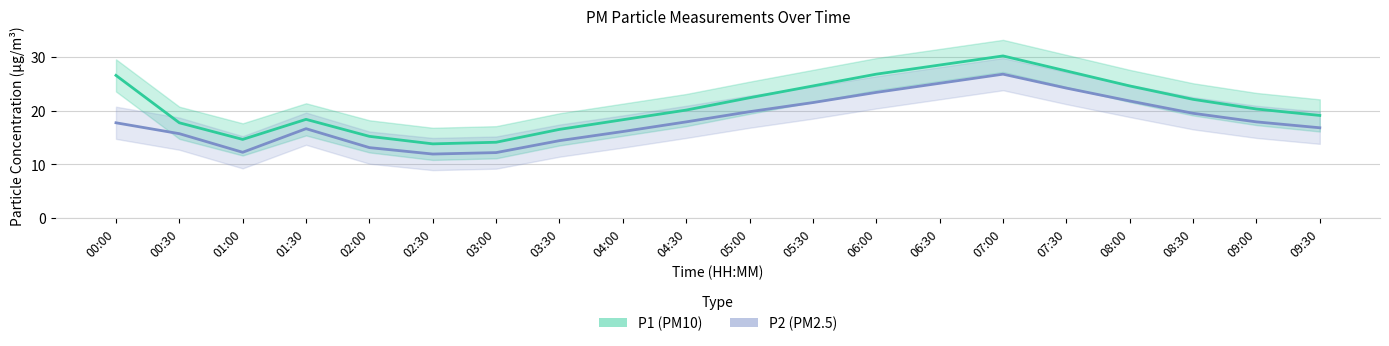

How many lines are shown in the chart?

2